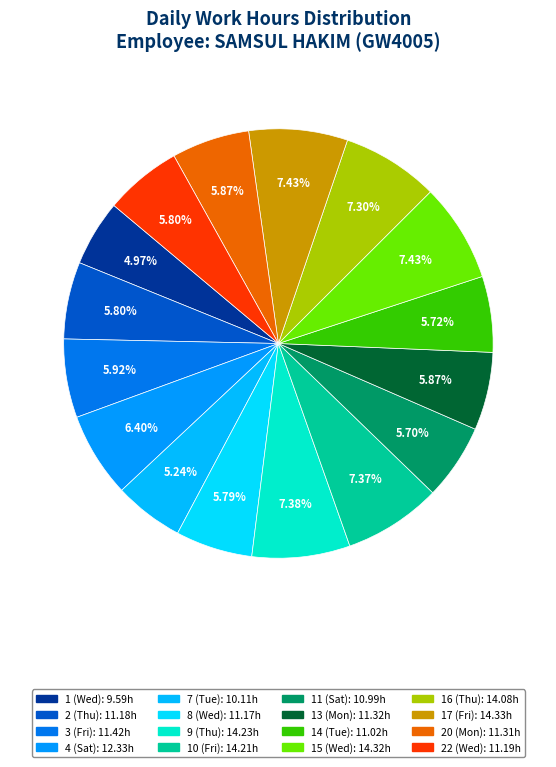

Rank the categories by value from highest to lowest.

17 (Fri), 15 (Wed), 9 (Thu), 10 (Fri), 16 (Thu), 4 (Sat), 3 (Fri), 13 (Mon), 20 (Mon), 22 (Wed), 2 (Thu), 8 (Wed), 14 (Tue), 11 (Sat), 7 (Tue), 1 (Wed)